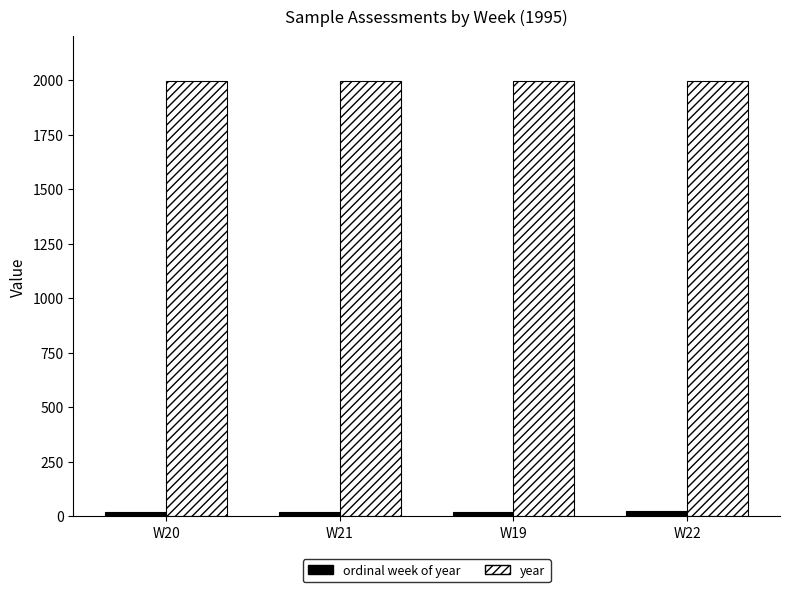

How many values in the ordinal week of year series are below 21?

2